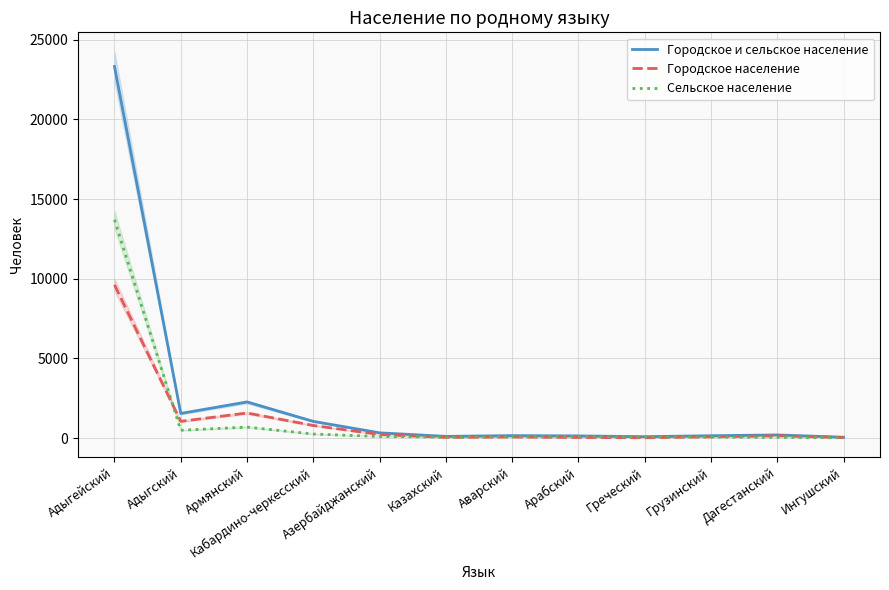

Rank the series at Кабардино-черкесский from lowest to highest value.

Сельское население, Городское население, Городское и сельское население